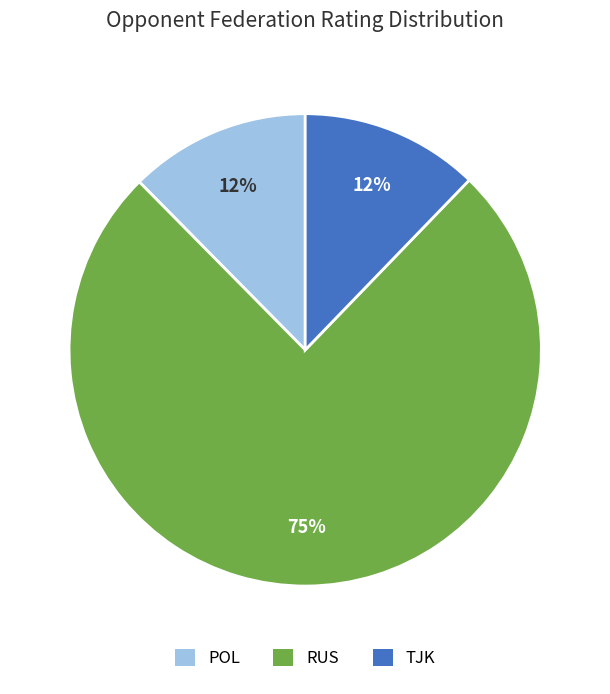

Is it true that TJK is 4% of the pie?

False